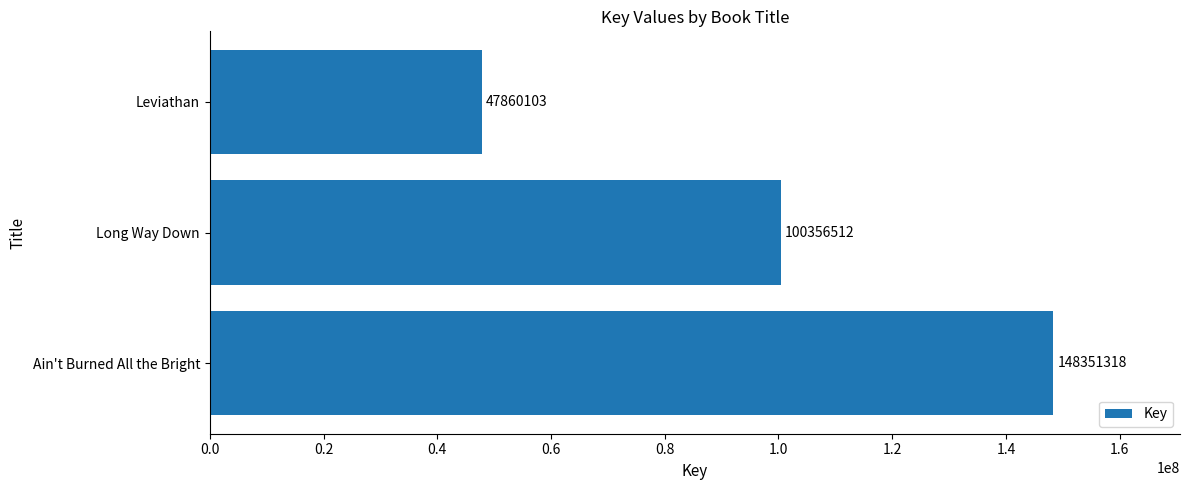

What is the maximum value shown in the chart?

148351318